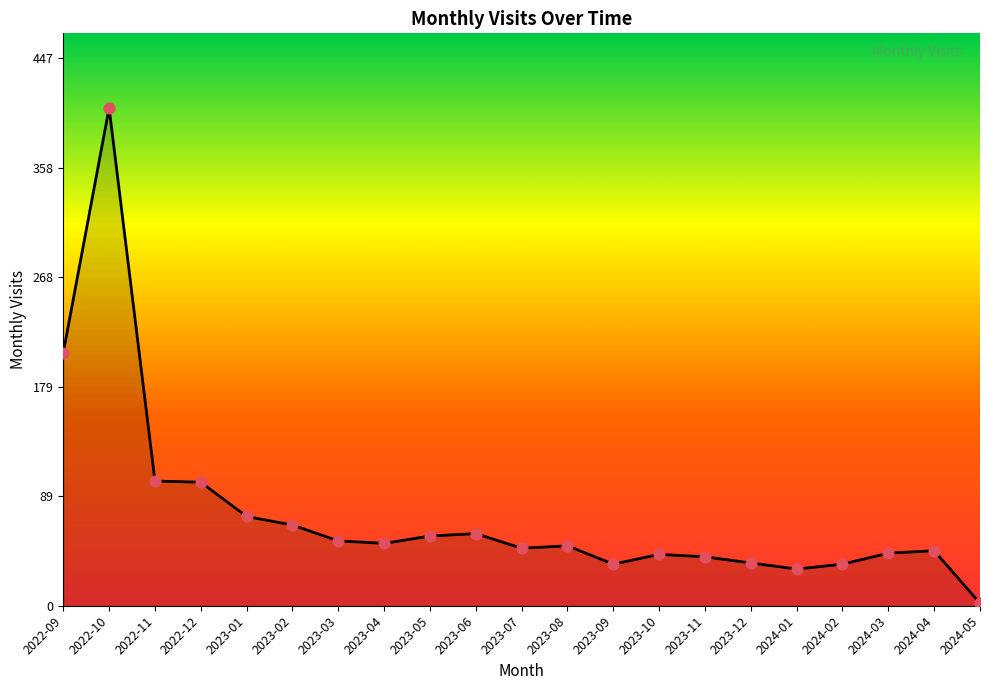

What is the change in value from 2022-09 to 2022-10?

+200